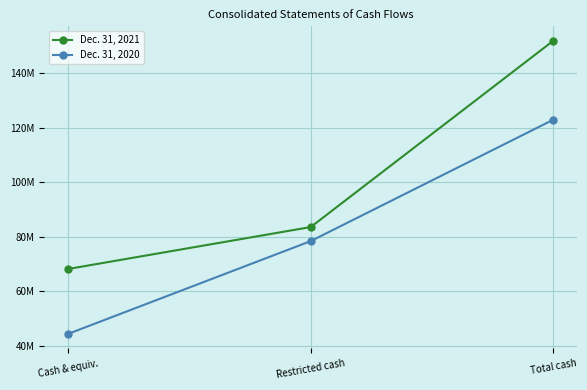

List the series in order of their peak value, lowest first.

Dec. 31, 2020, Dec. 31, 2021